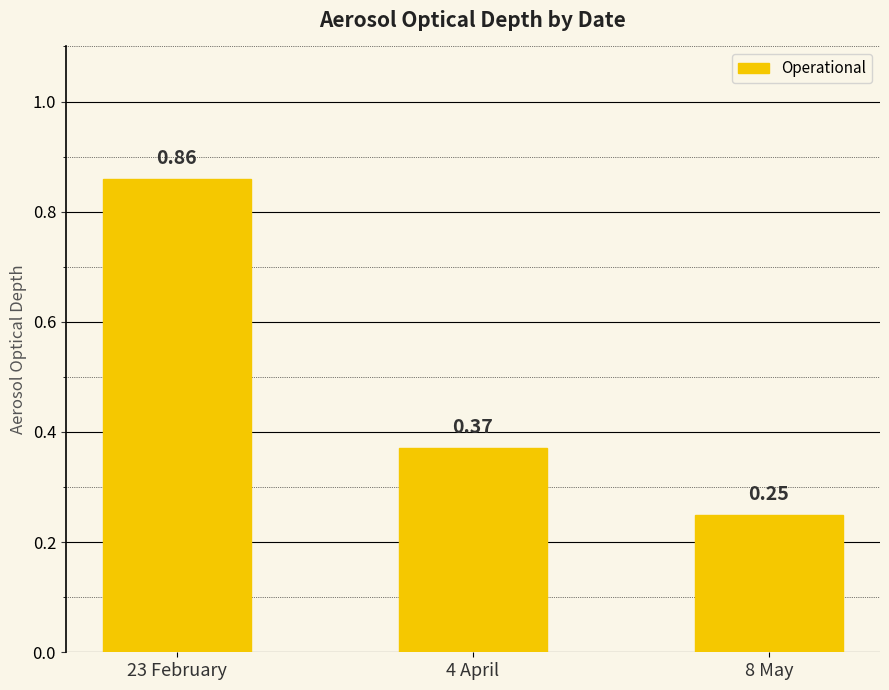

Rank the categories by value from lowest to highest.

8 May, 4 April, 23 February